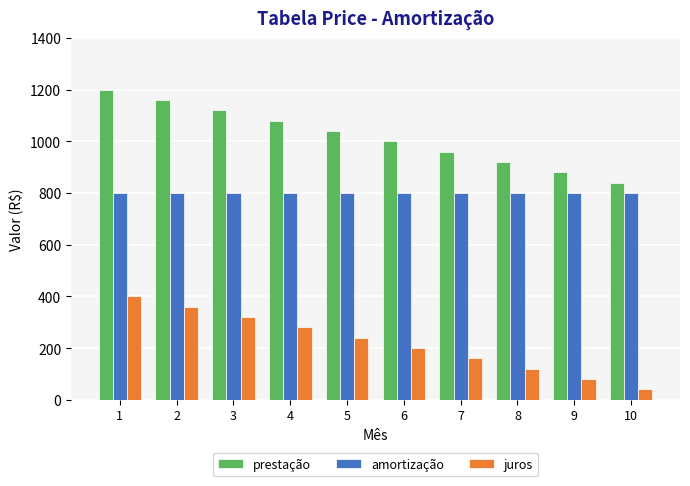

Rank the series by their average value, from lowest to highest.

juros, amortização, prestação